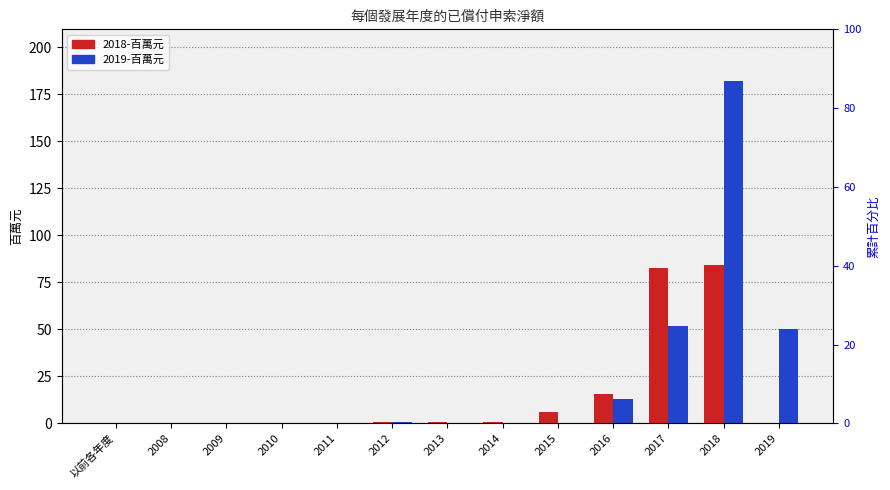

What position from the right is 2014?

6